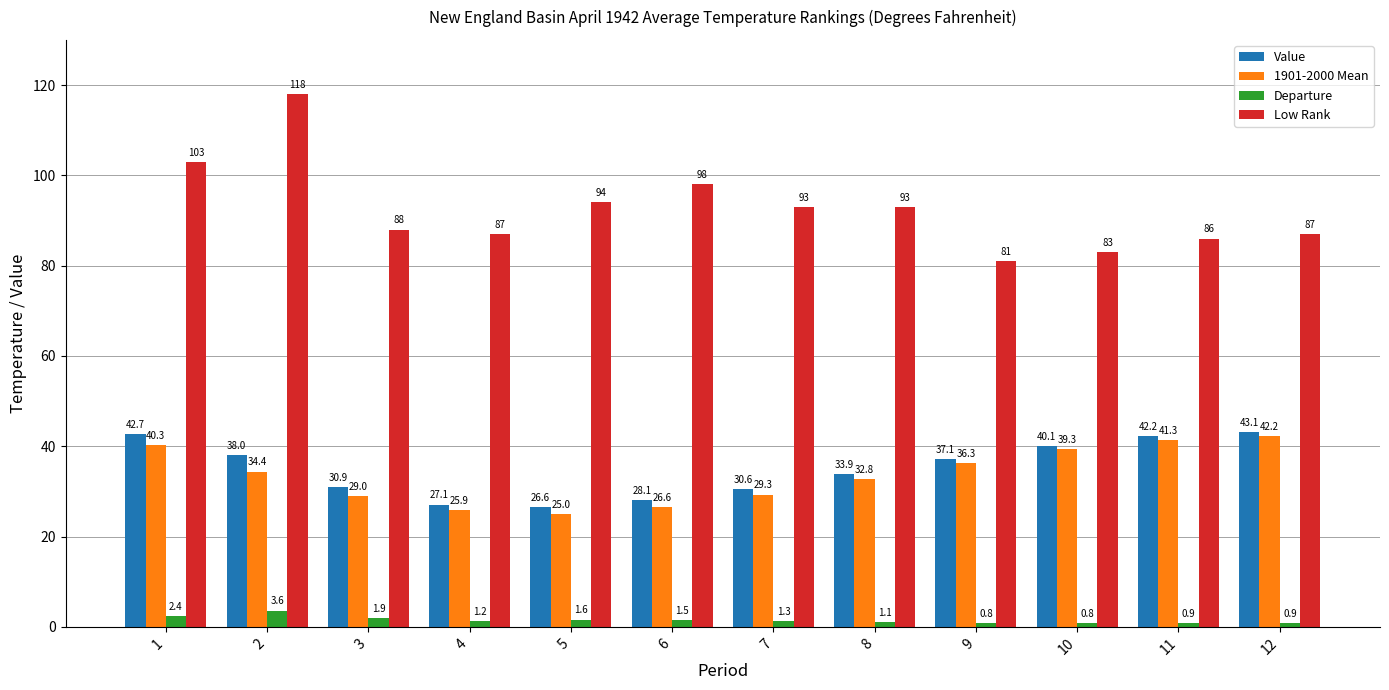

How many bars are there in total?

48